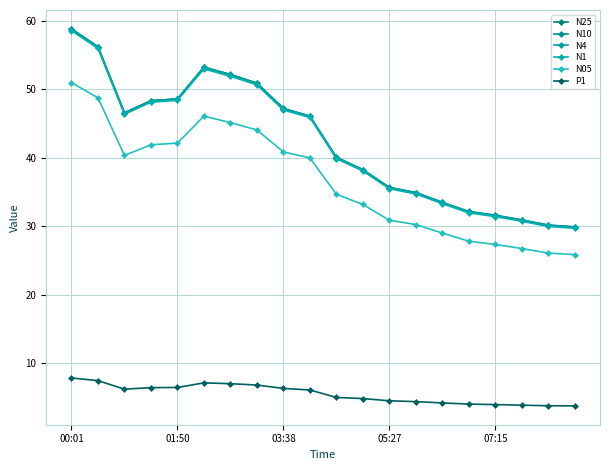

Rank the series by their maximum value, from lowest to highest.

P1, N05, N1, N25, N4, N10